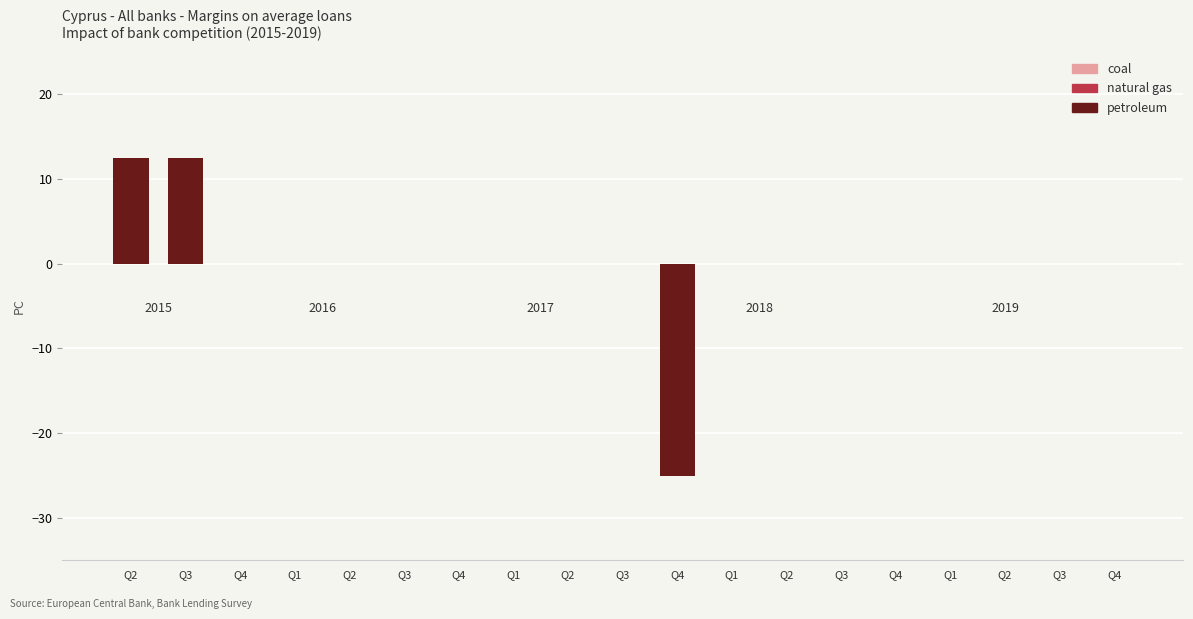

The petroleum series shows 12.5 at Q3. True or false?

True